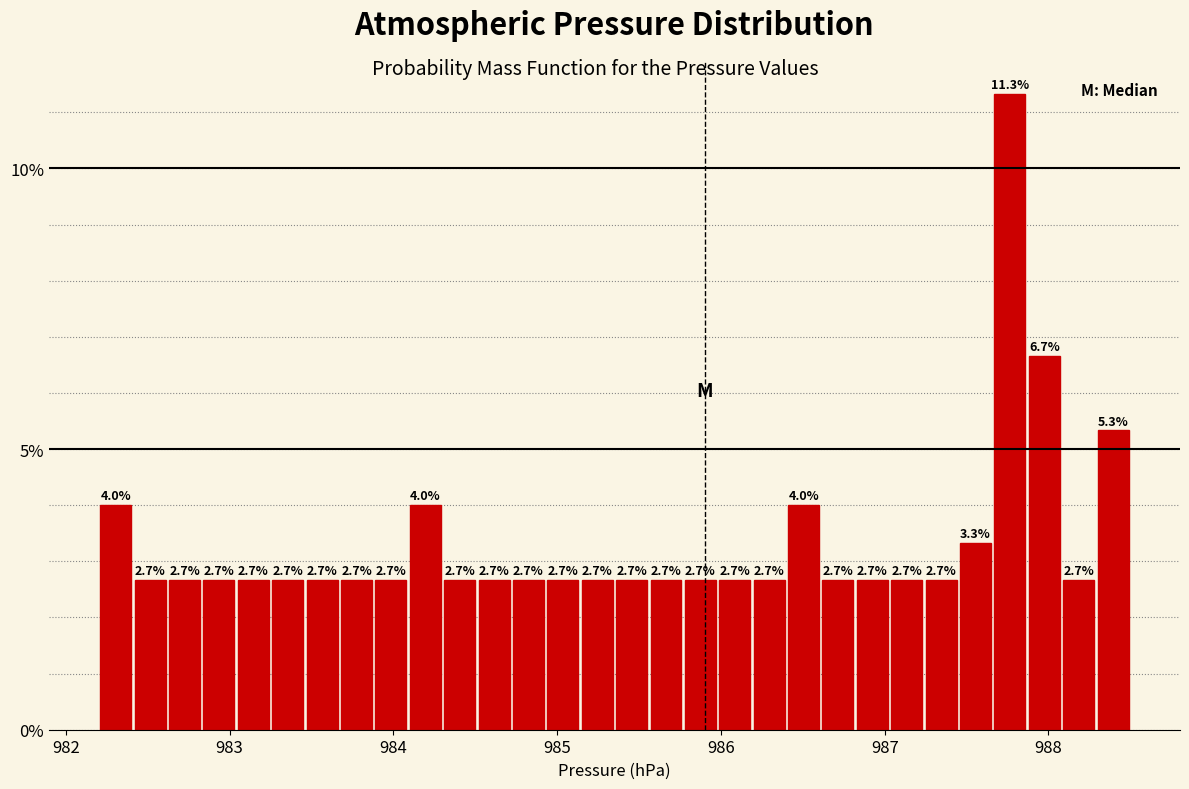

Around what value on the x-axis is the tallest bar? Give the approximate position of its centre, as read against the axis.

987.8